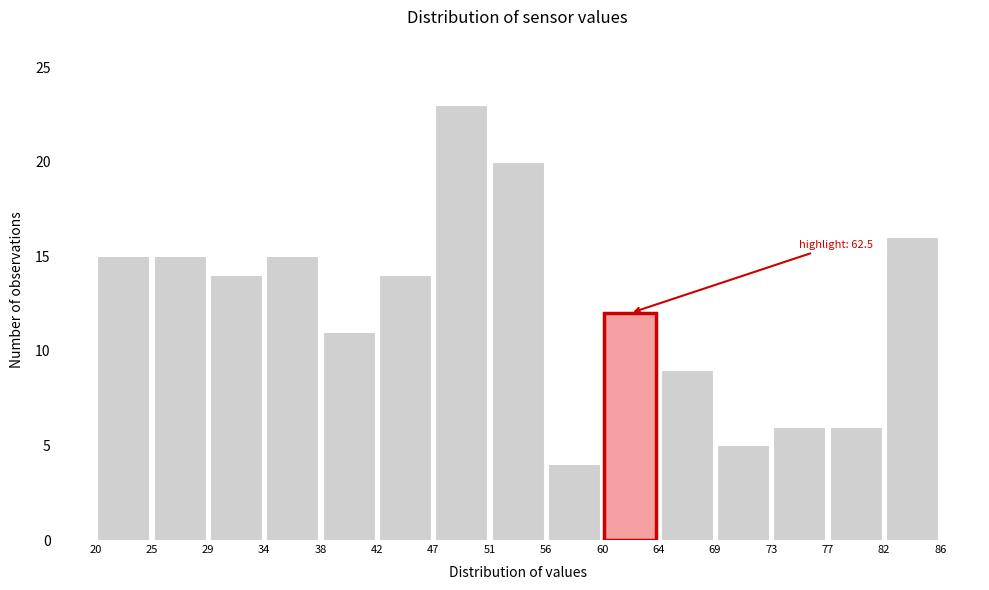

Which range on the x-axis has the tallest bar?

47 to 51